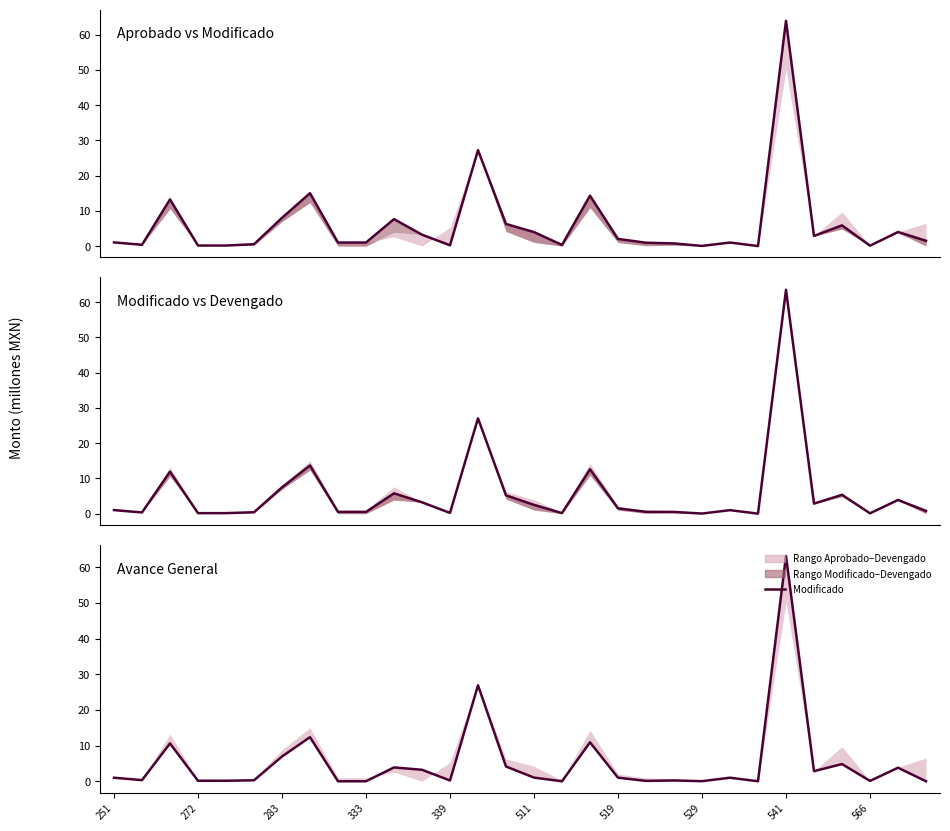

How many lines are shown in the chart?

1